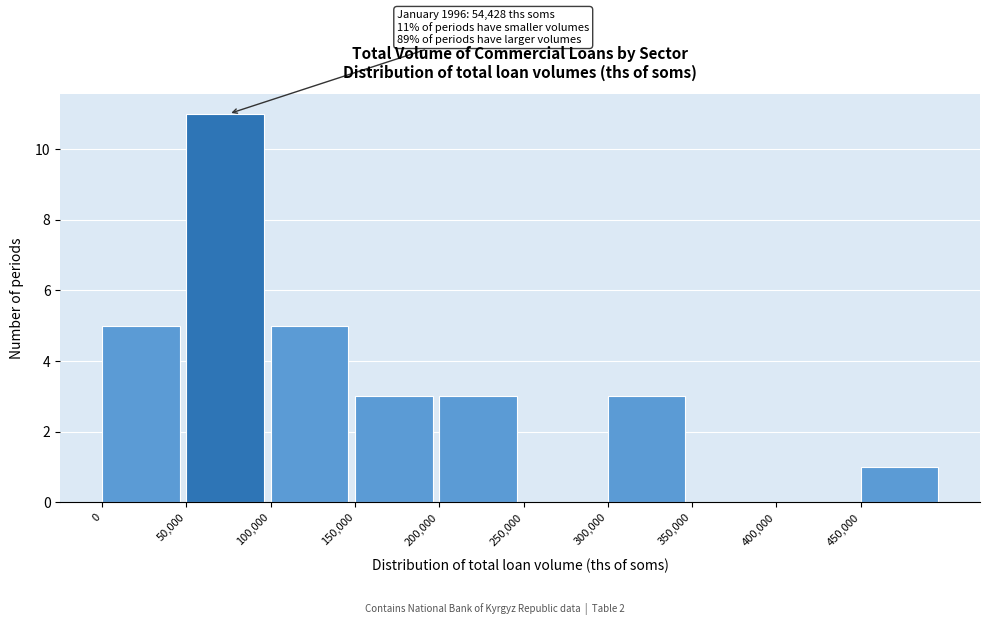

Over which range of the x-axis is the bar tallest?

50000 to 100000